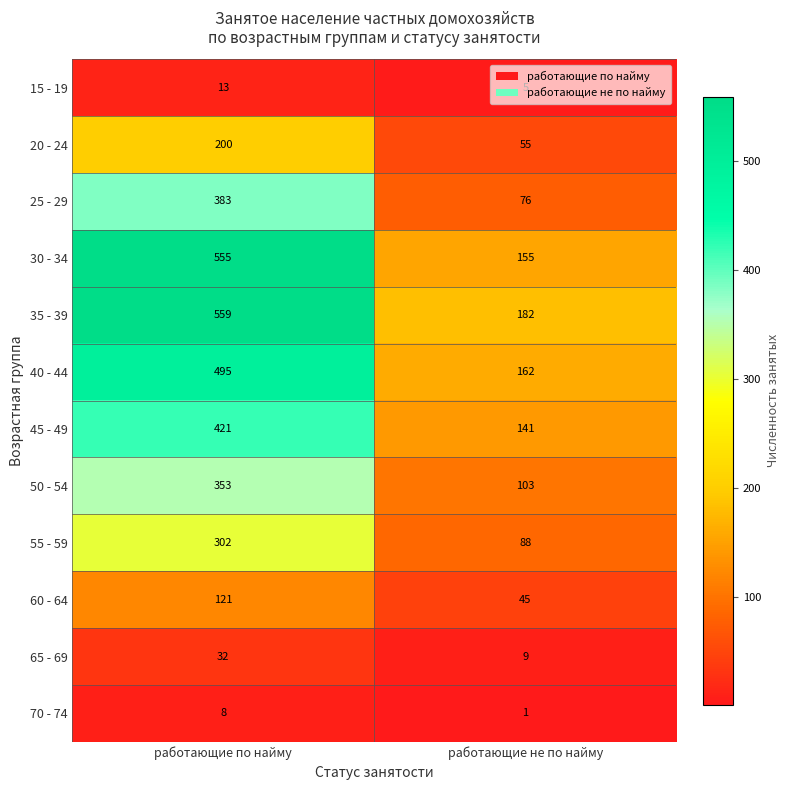

Rank the series by their maximum value, from highest to lowest.

35 - 39, 30 - 34, 40 - 44, 45 - 49, 25 - 29, 50 - 54, 55 - 59, 20 - 24, 60 - 64, 65 - 69, 15 - 19, 70 - 74